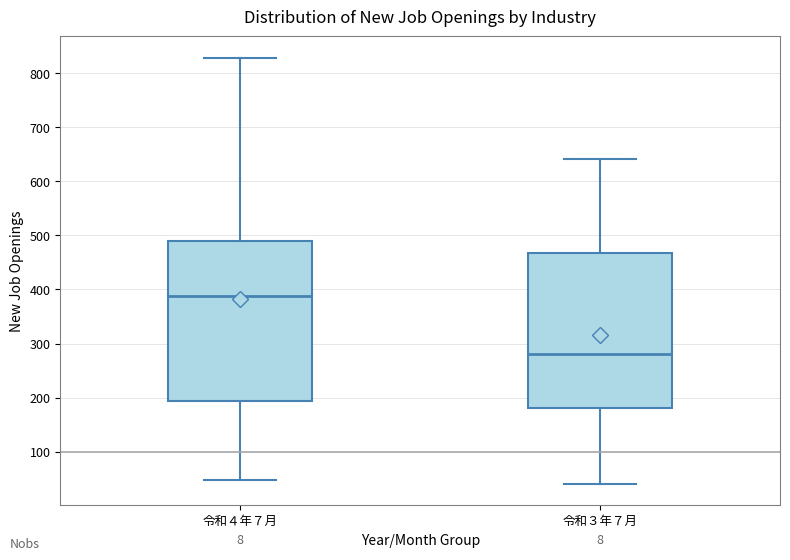

Reading left to right, transcribe this box plot: for each box, give where its median line is, the range the box spans, and where its two whiskers end, as read against the y-axis. The values are not printed on the chart, so give them approximately, as read against the axis.

令和４年７月: median 390, box 190 to 490, whiskers 50 to 830
令和３年７月: median 280, box 180 to 470, whiskers 40 to 640